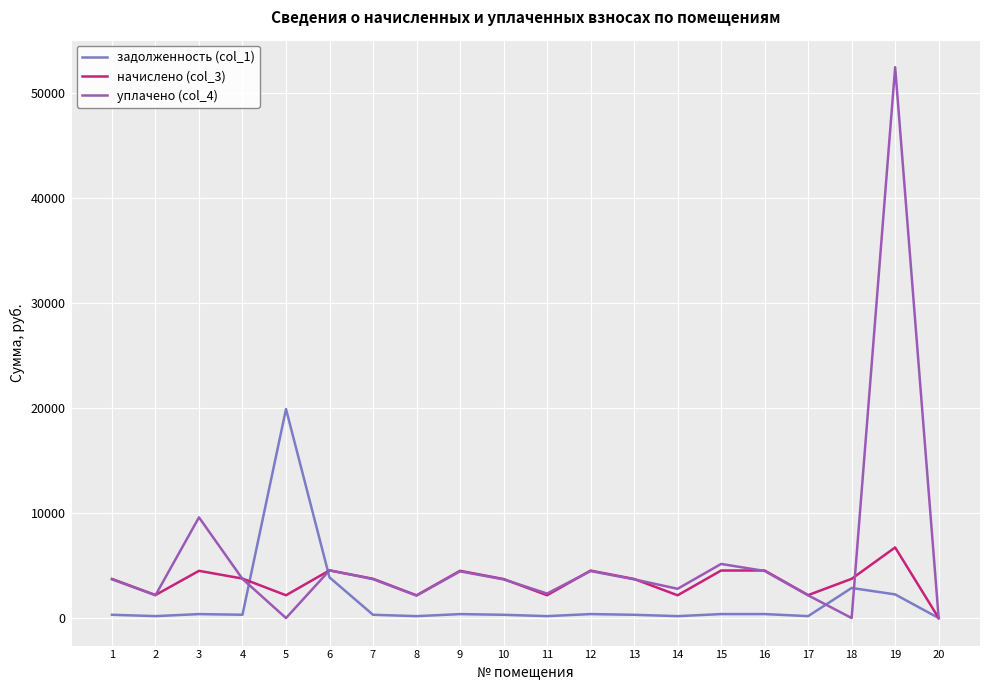

Does the chart have visible grid lines?

Yes